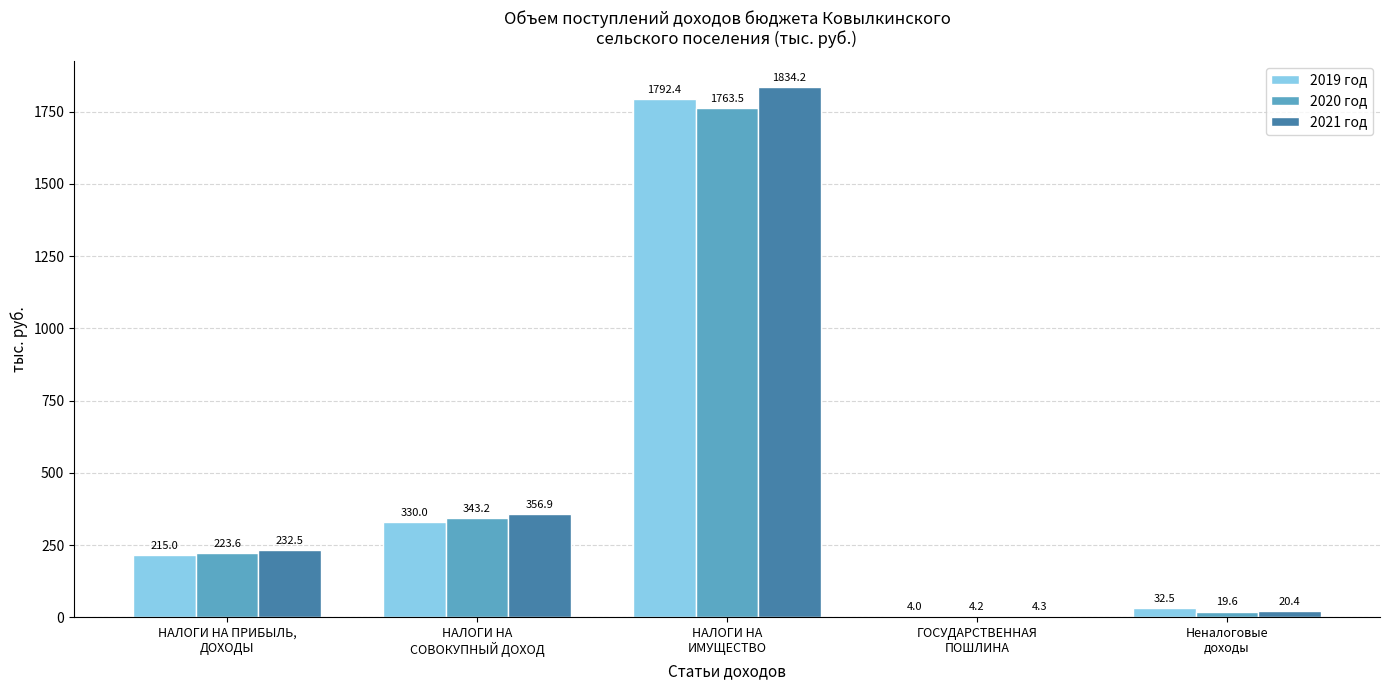

Are the bars horizontal?

No